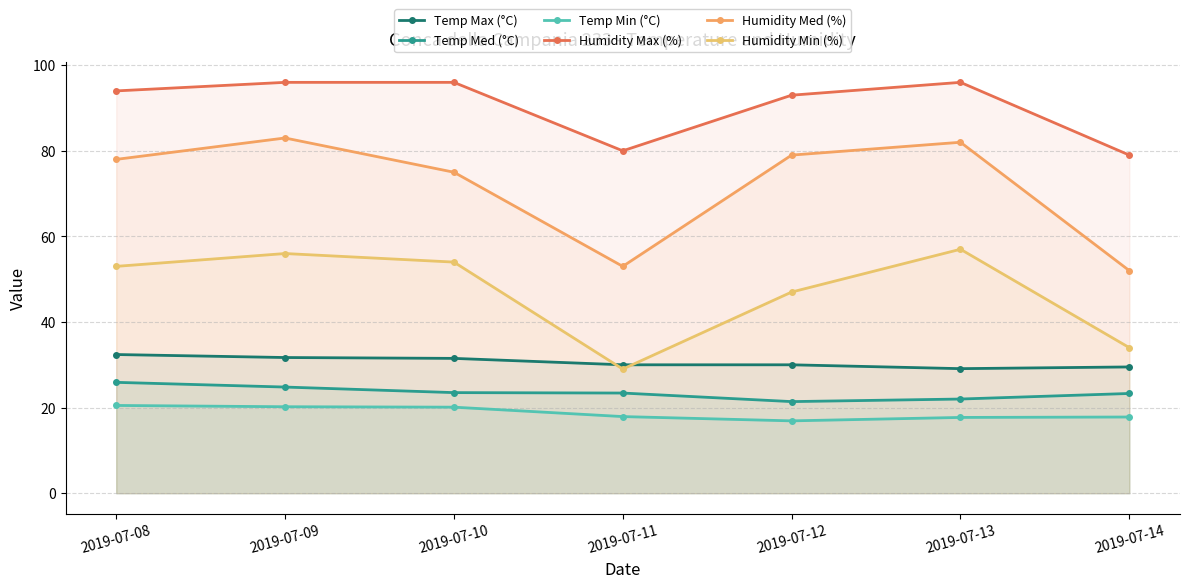

Reading left to right, transcribe all the data shown in this chart.

Temp Max (°C): 32.4	31.7	31.5	30.0	30.0	29.1	29.5
Temp Med (°C): 25.9	24.8	23.5	23.4	21.4	22.0	23.3
Temp Min (°C): 20.5	20.2	20.1	17.9	16.9	17.7	17.8
Humidity Max (%): 94.0	96.0	96.0	80.0	93.0	96.0	79.0
Humidity Med (%): 78.0	83.0	75.0	53.0	79.0	82.0	52.0
Humidity Min (%): 53.0	56.0	54.0	29.0	47.0	57.0	34.0